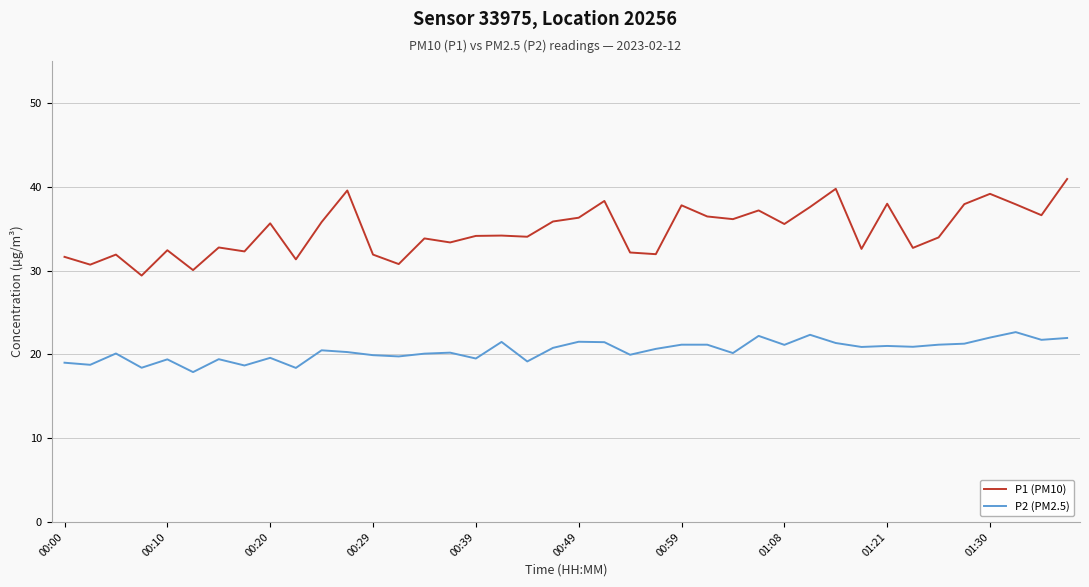

What is the greatest value displayed?

40.9